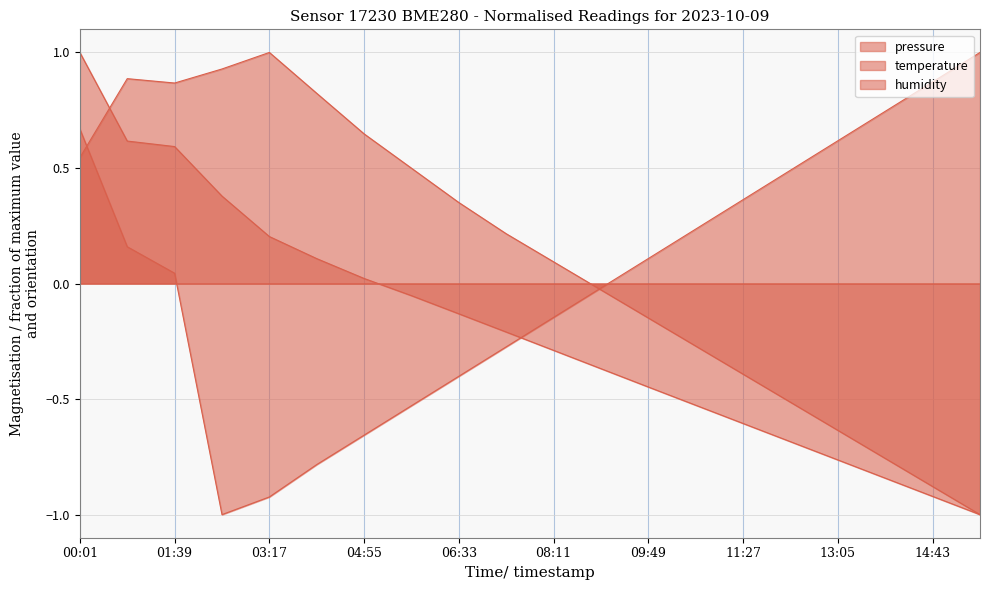

How many values in temperature are above zero?

11